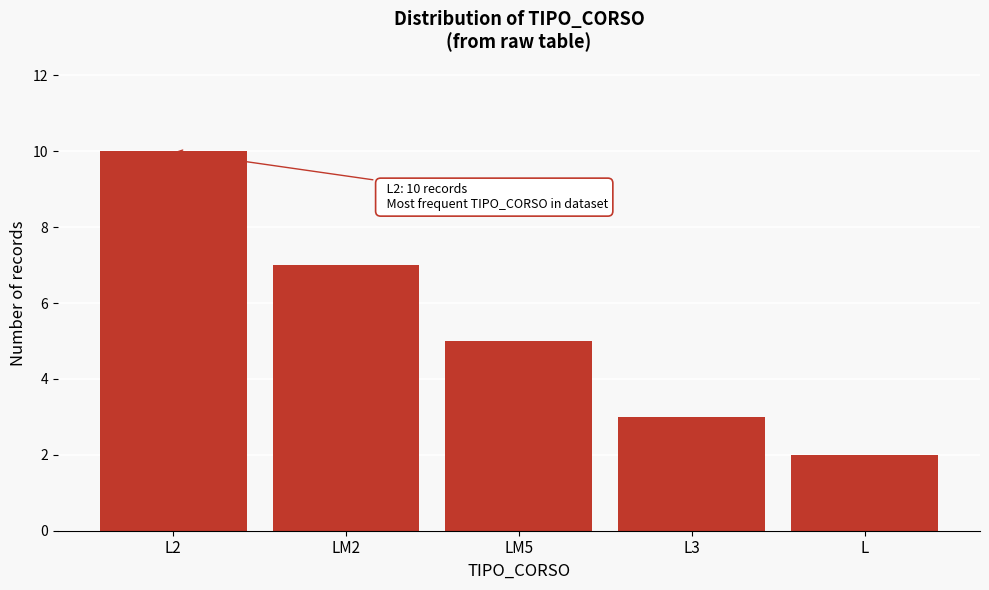

Reading left to right, list all the values displayed in this chart.

L2=10	LM2=7	LM5=5	L3=3	L=2